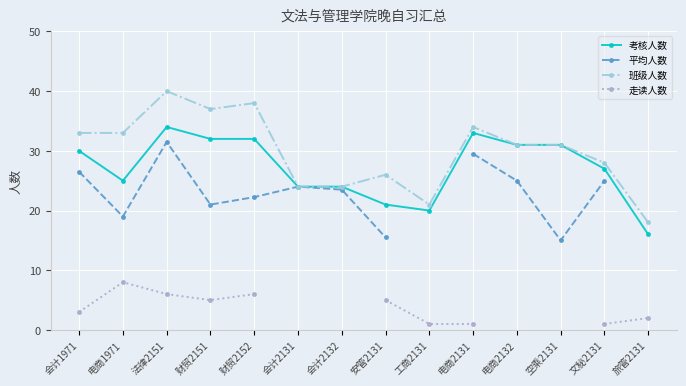

Is the value of 考核人数 at 电商2132 greater than the value of 班级人数 at 法律2151?

No